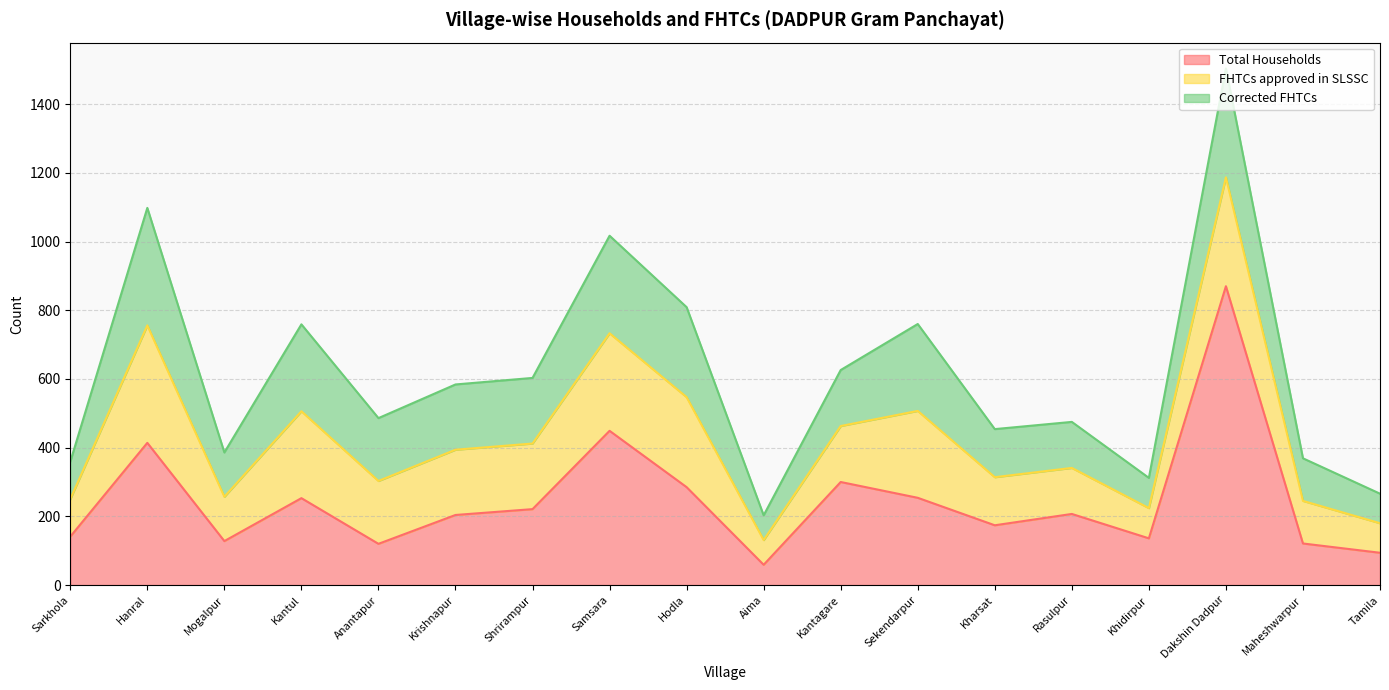

How many lines are shown in the chart?

3